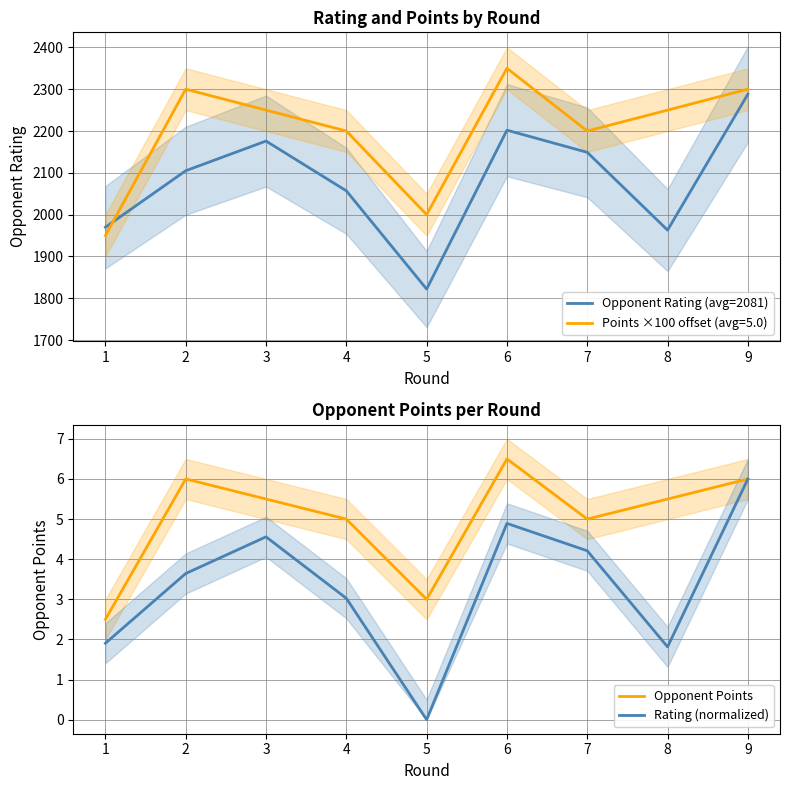

What is the value of the Opponent Points point at the 1st from the left?

2.5